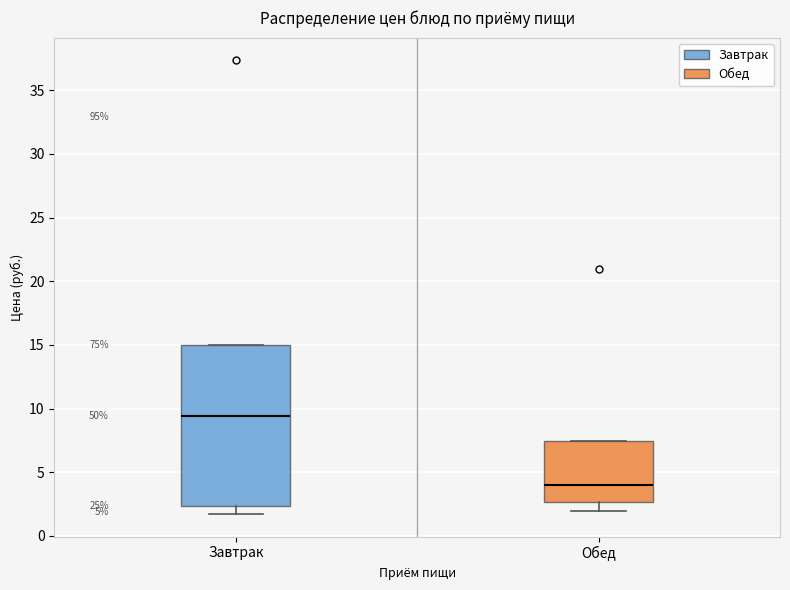

Comparing the boxes themselves (not the whiskers), which one is the tallest?

Завтрак